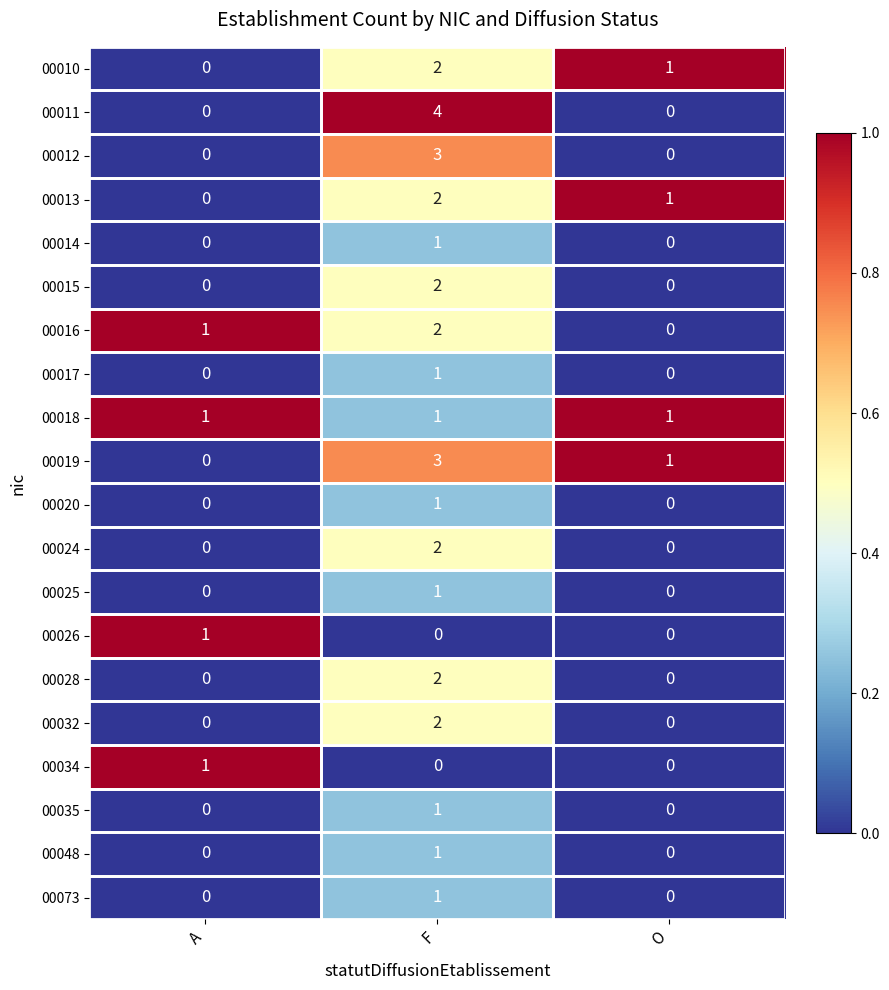

How many 00013 values are between 0 and 2?

3